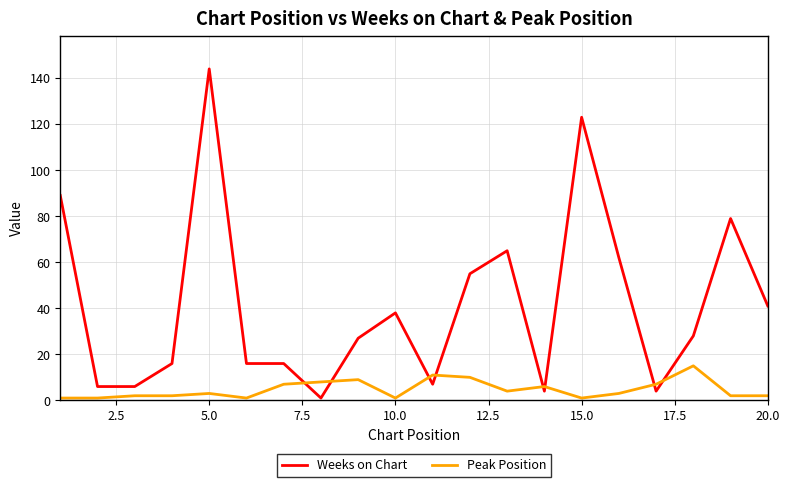

Which series has the largest total across all categories?

Weeks on Chart